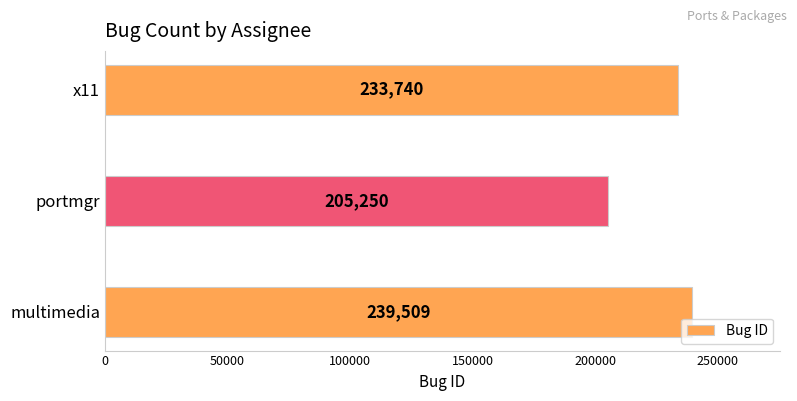

What is the ratio of the value at portmgr to the value at x11?

0.9